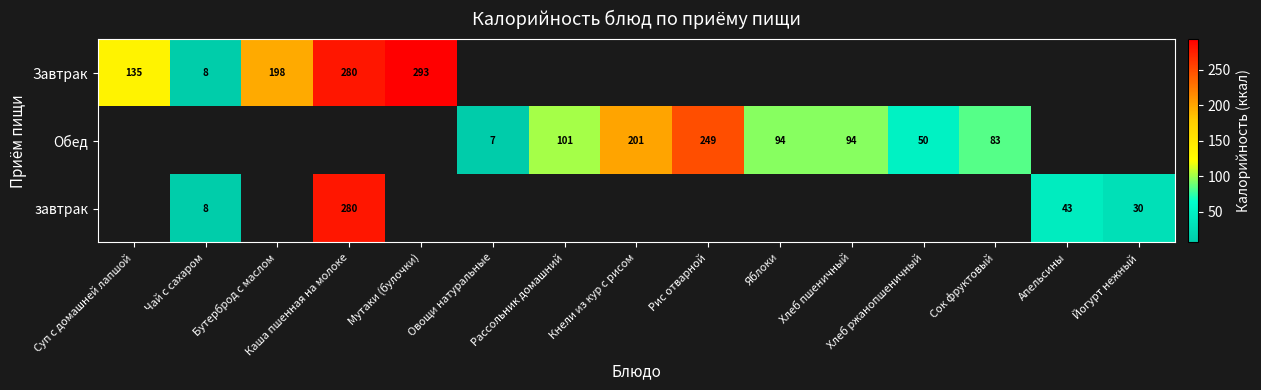

The Завтрак series shows 8 at Чай с сахаром. True or false?

True